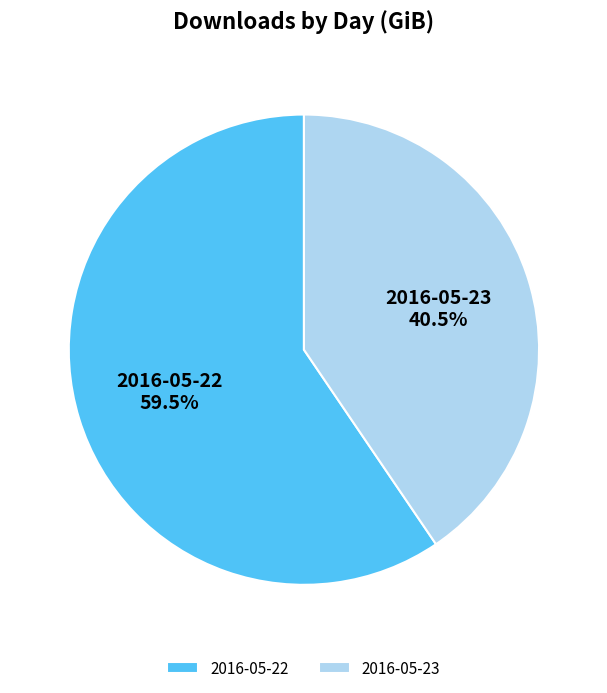

What is the total percentage of 2016-05-23 and 2016-05-22?

100.0%